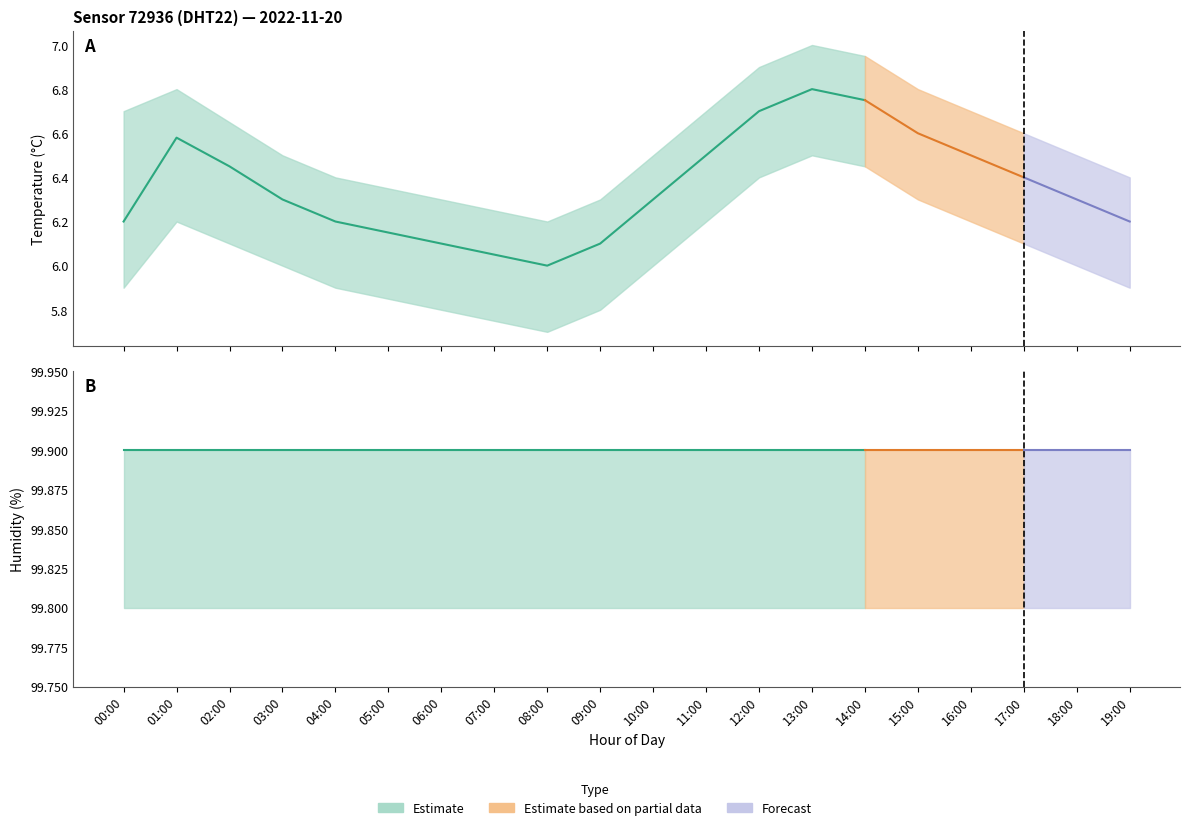

Reading left to right, extract all data points from this chart.

temperature: 6.2	6.6	6.5	6.3	6.2	6.2	6.1	6.0	6.0	6.1	6.3	6.5	6.7	6.8	6.8	6.6	6.5	6.4	6.3	6.2
humidity: 99.9	99.9	99.9	99.9	99.9	99.9	99.9	99.9	99.9	99.9	99.9	99.9	99.9	99.9	99.9	99.9	99.9	99.9	99.9	99.9